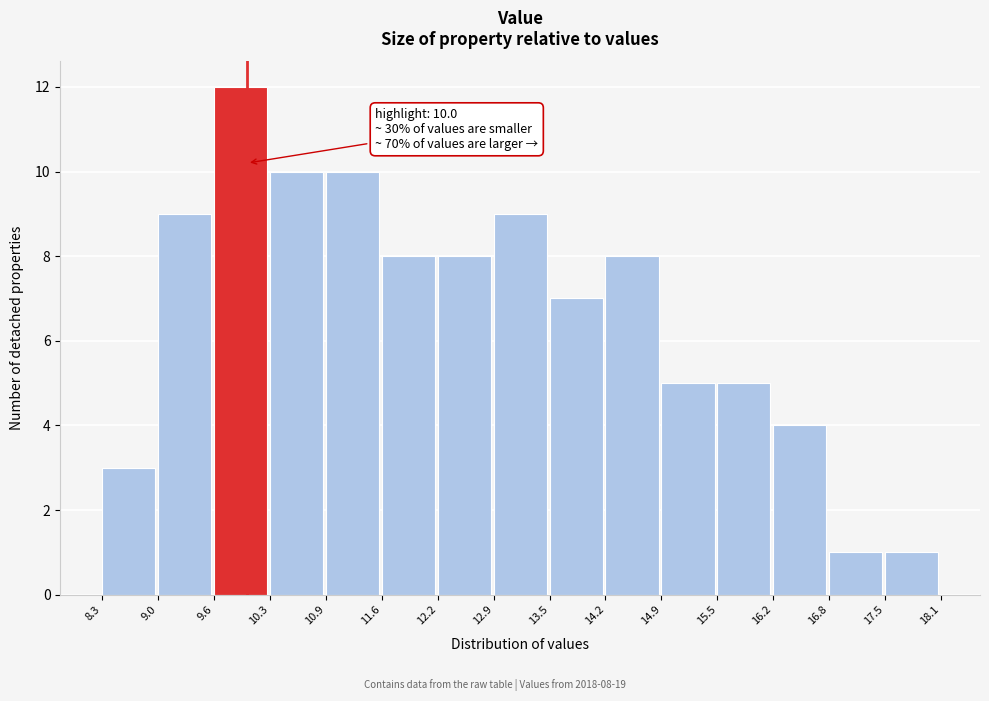

Over which range of the x-axis is the bar tallest?

9.6 to 10.3